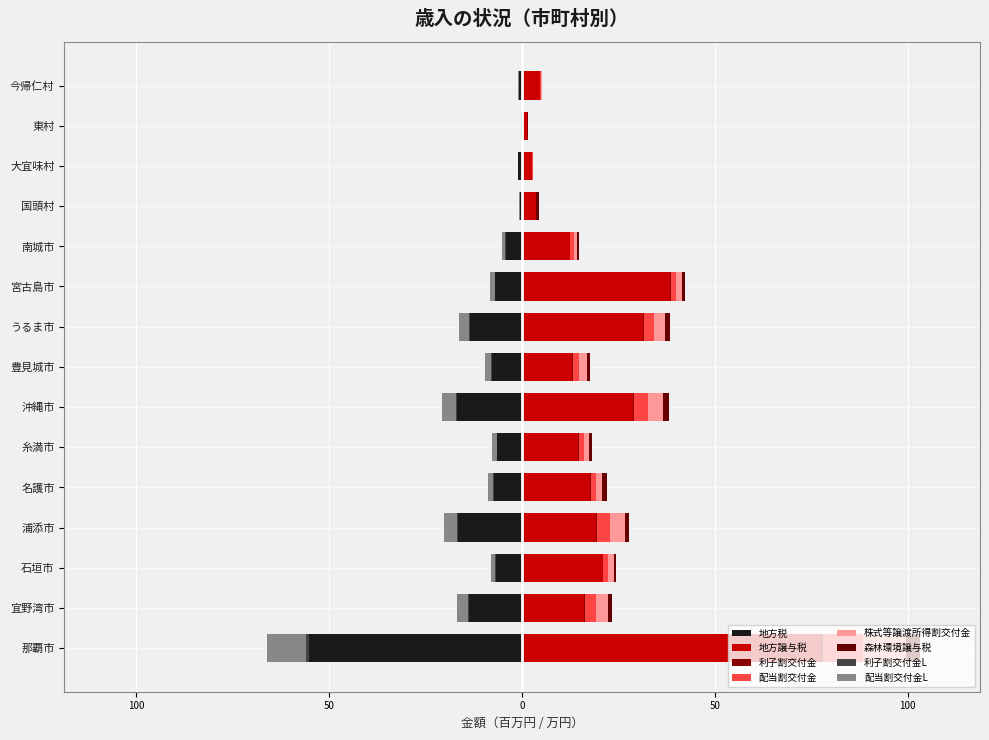

What is the sum of the 配当割交付金 values at 東村 and 沖縄市?

3.6